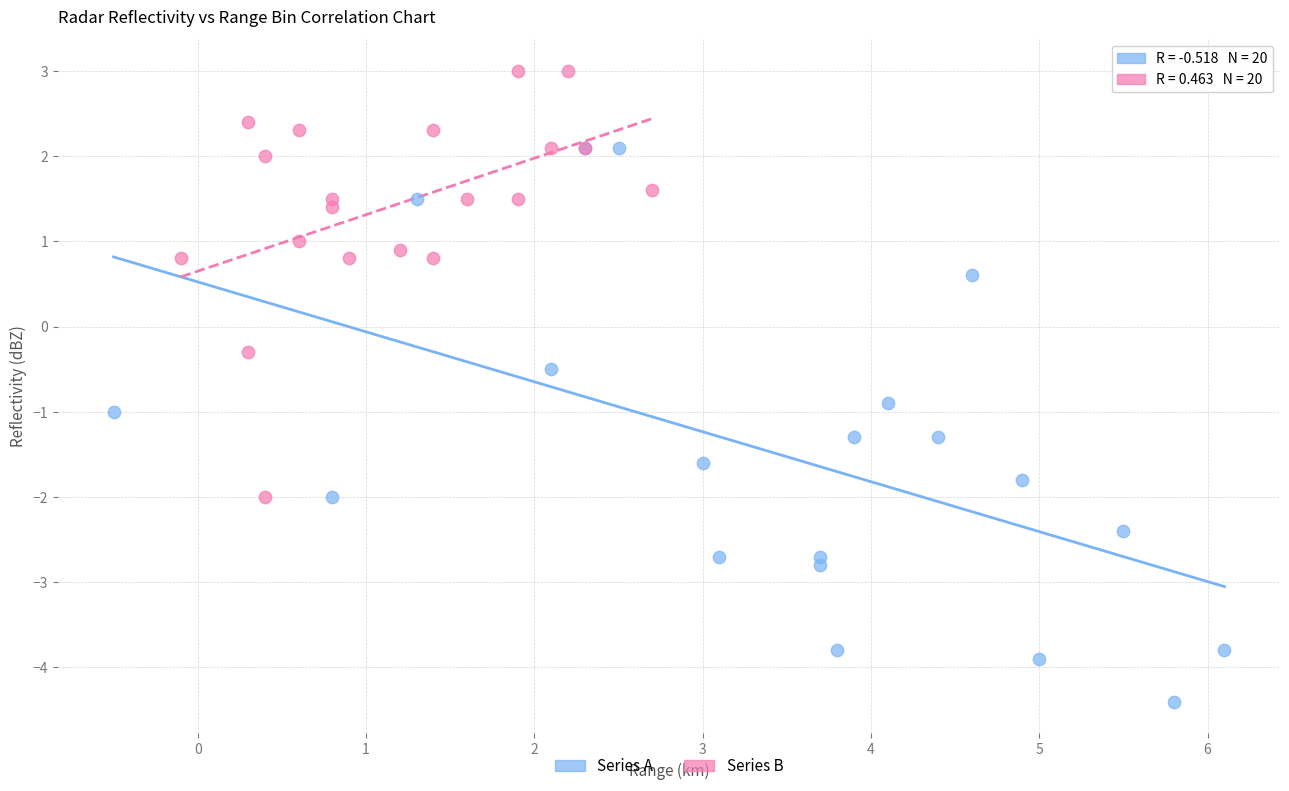

Which series has the largest Y range (max minus min)?

Series A